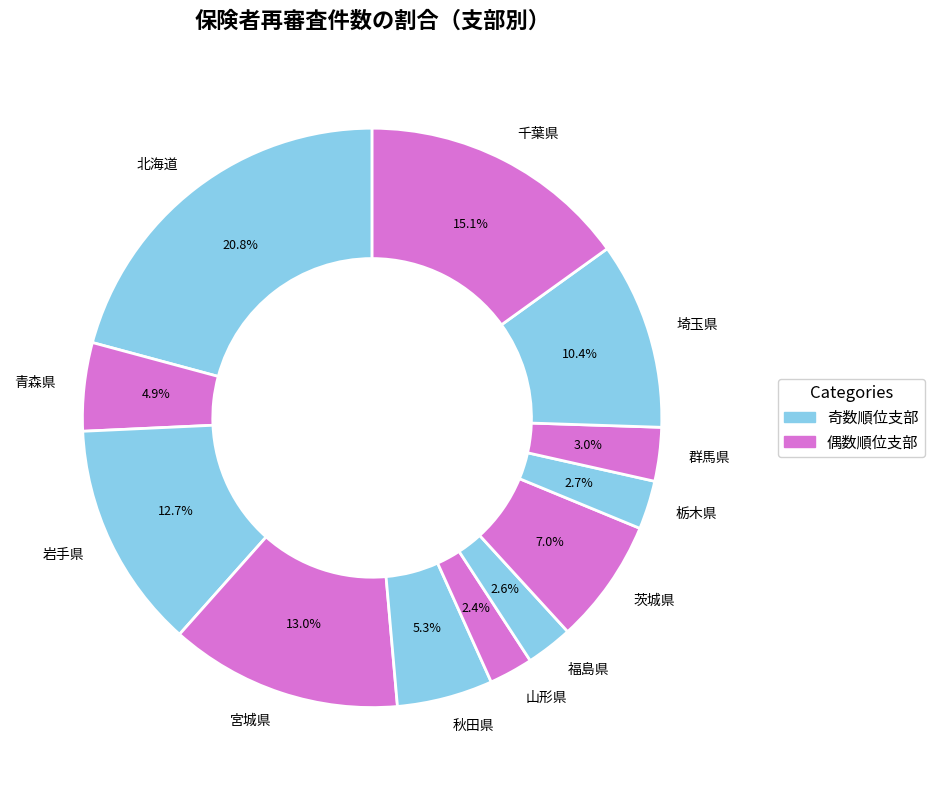

What is the largest slice in the pie chart?

北海道